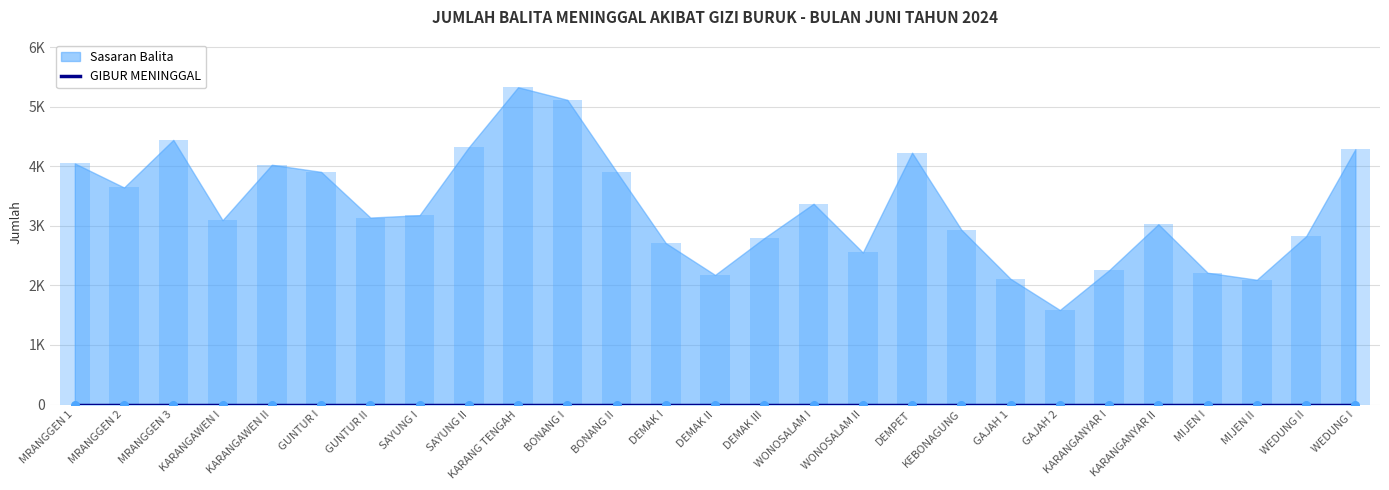

What is the ratio of the value at DEMAK III to the value at MRANGGEN 2?

0.8